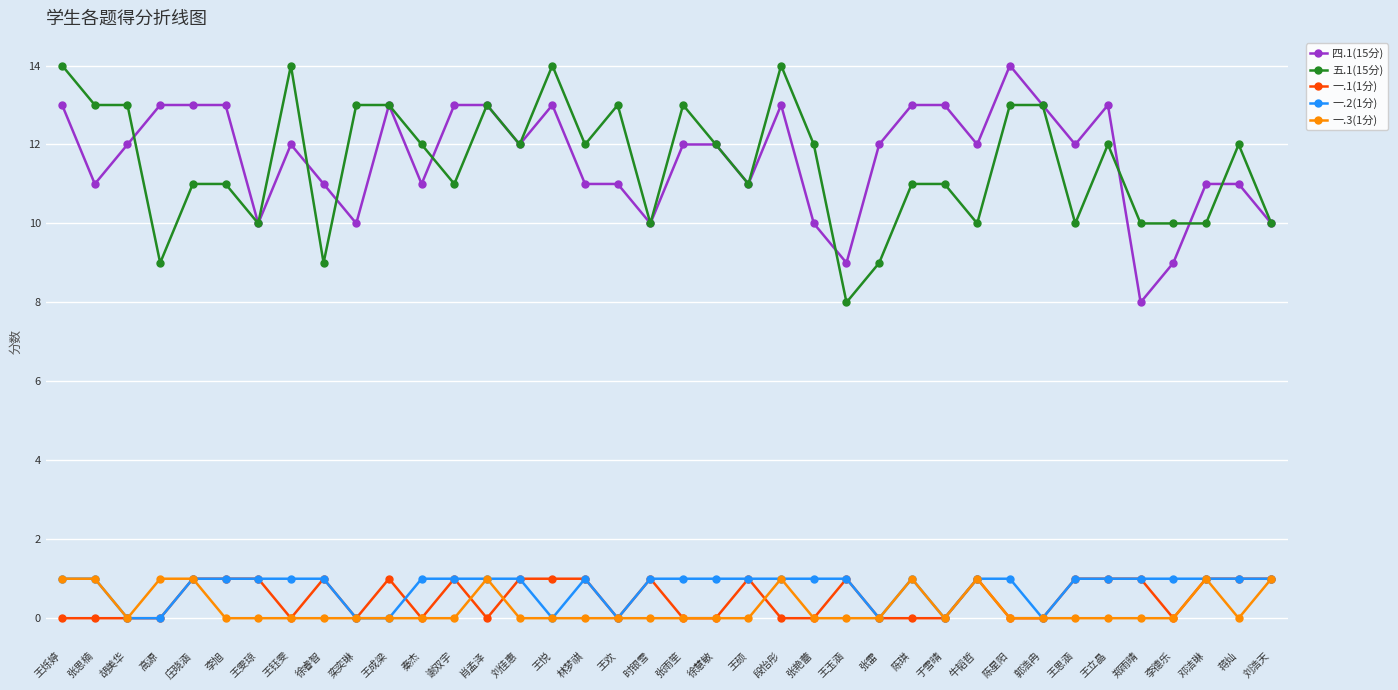

Reading right to left, transcribe all the data shown in this chart.

四.1(15分): 10	11	11	9	8	13	12	13	14	12	13	13	12	9	10	13	11	12	12	10	11	11	13	12	13	13	11	13	10	11	12	10	13	13	13	12	11	13
五.1(15分): 10	12	10	10	10	12	10	13	13	10	11	11	9	8	12	14	11	12	13	10	13	12	14	12	13	11	12	13	13	9	14	10	11	11	9	13	13	14
一.1(1分): 1	1	1	0	1	1	1	0	0	1	0	0	0	1	0	0	1	0	0	1	0	1	1	1	0	1	0	1	0	1	0	1	1	1	0	0	0	0
一.2(1分): 1	1	1	1	1	1	1	0	1	1	0	1	0	1	1	1	1	1	1	1	0	1	0	1	1	1	1	0	0	1	1	1	1	1	0	0	1	1
一.3(1分): 1	0	1	0	0	0	0	0	0	1	0	1	0	0	0	1	0	0	0	0	0	0	0	0	1	0	0	0	0	0	0	0	0	1	1	0	1	1